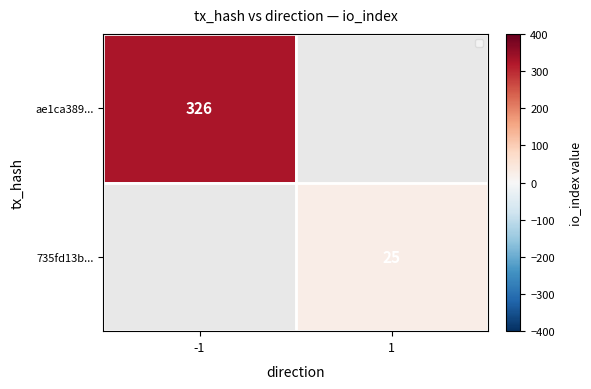

Is the value of 735fd13b... at 1 greater than the value of ae1ca389... at 1?

No